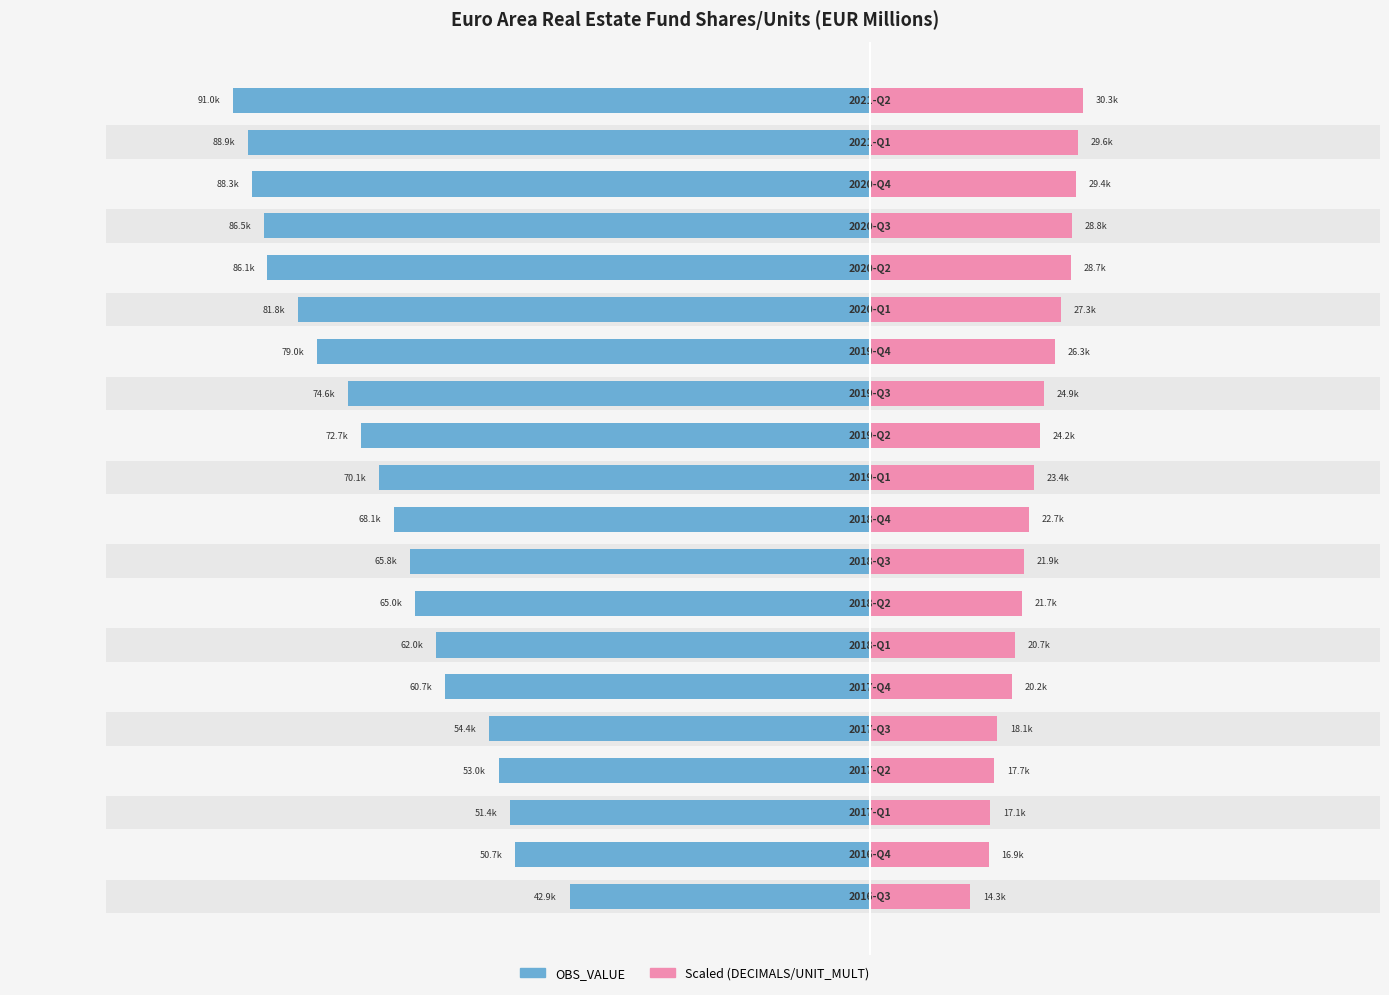

What is the value of the OBS_VALUE (EUR) bar at the 15th from the left?

81794.8